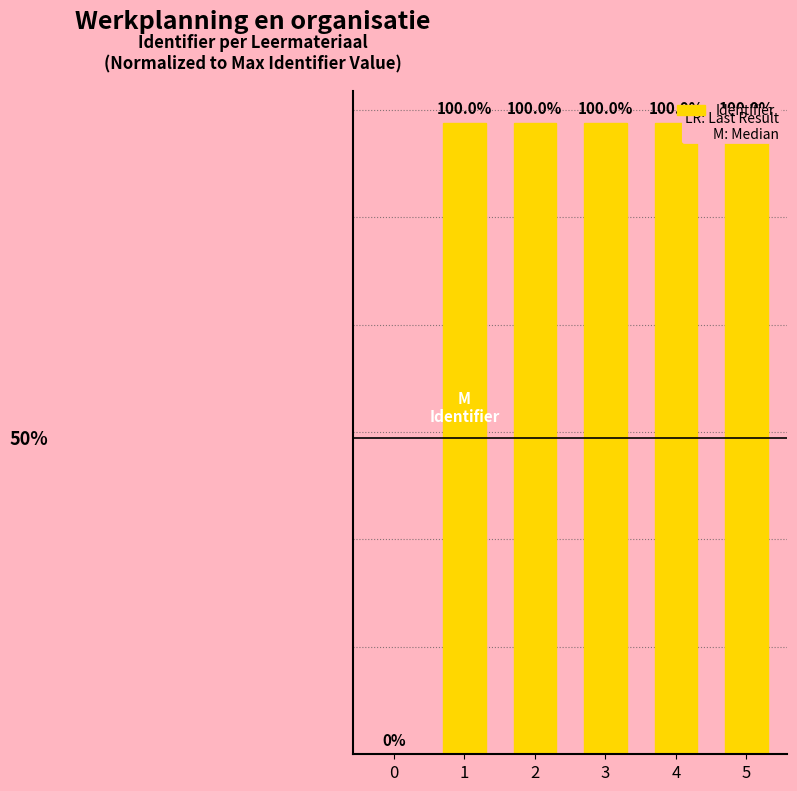

Is it true that the value at 5 is 3888806?

False